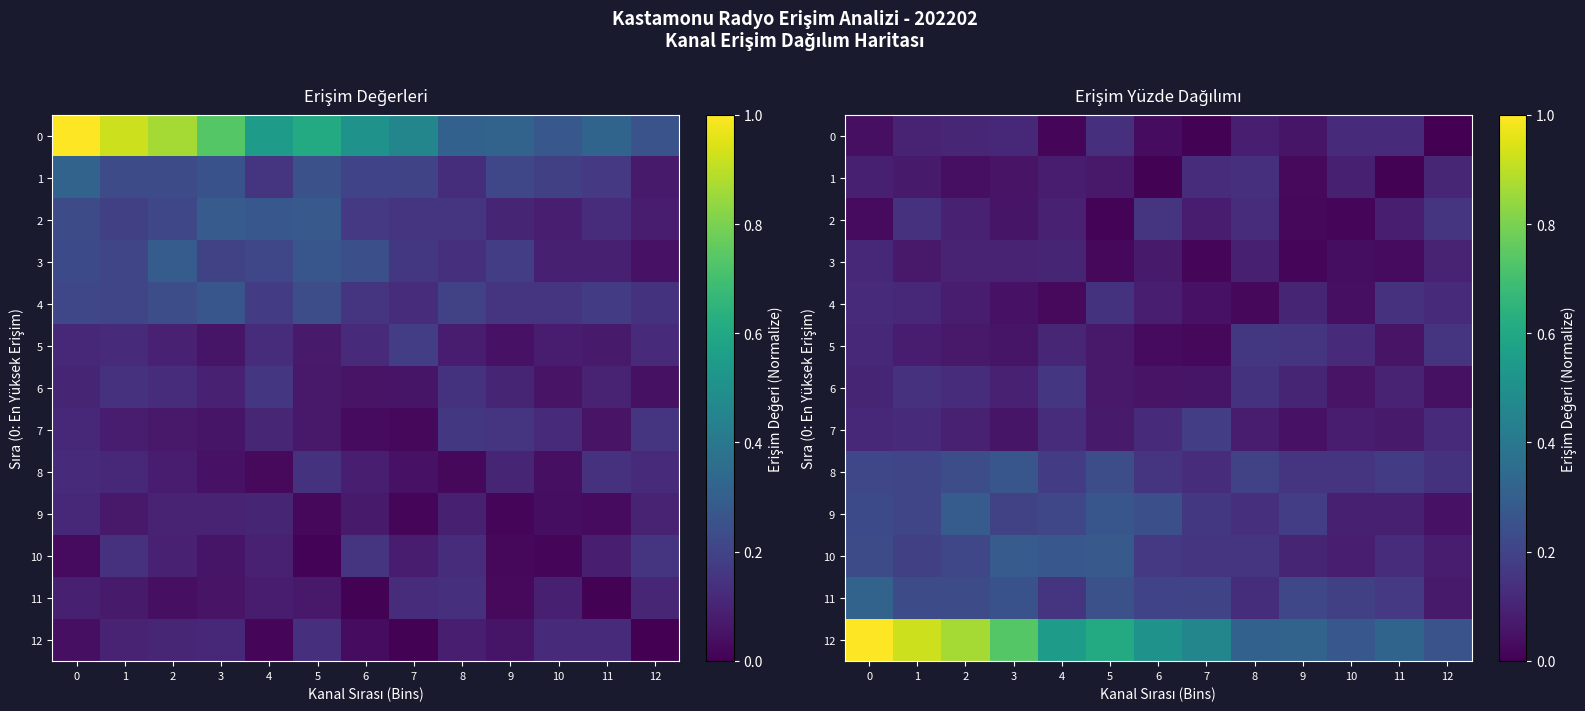

What is the greatest value displayed?

1.0